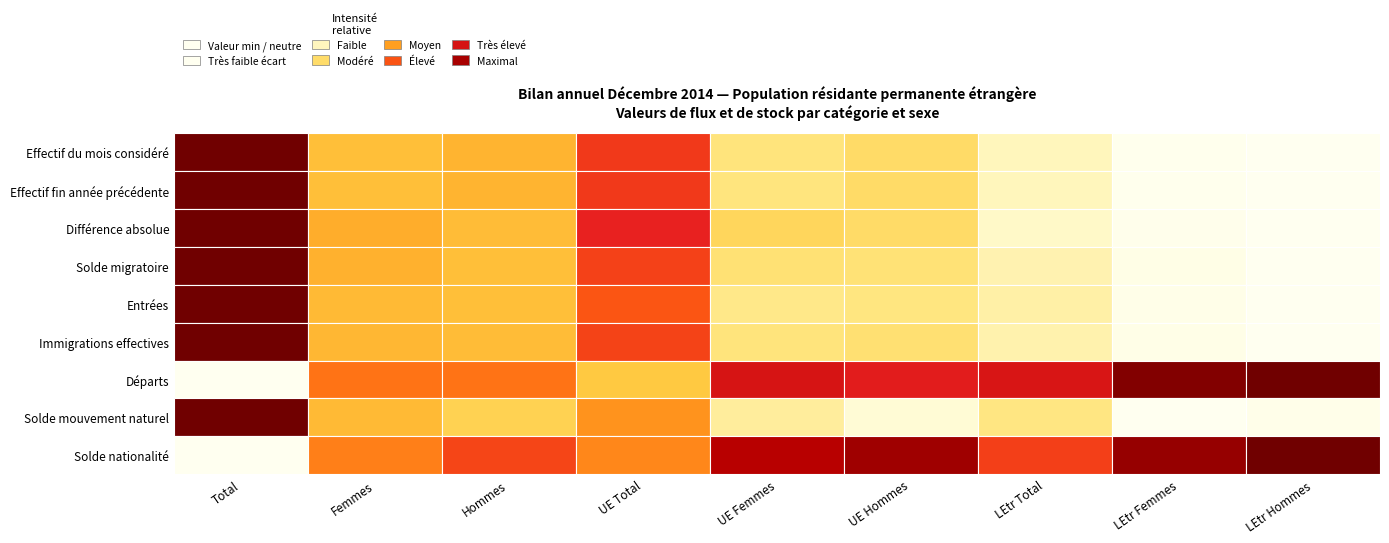

How many data points in Différence absolue are less than 2054?

4